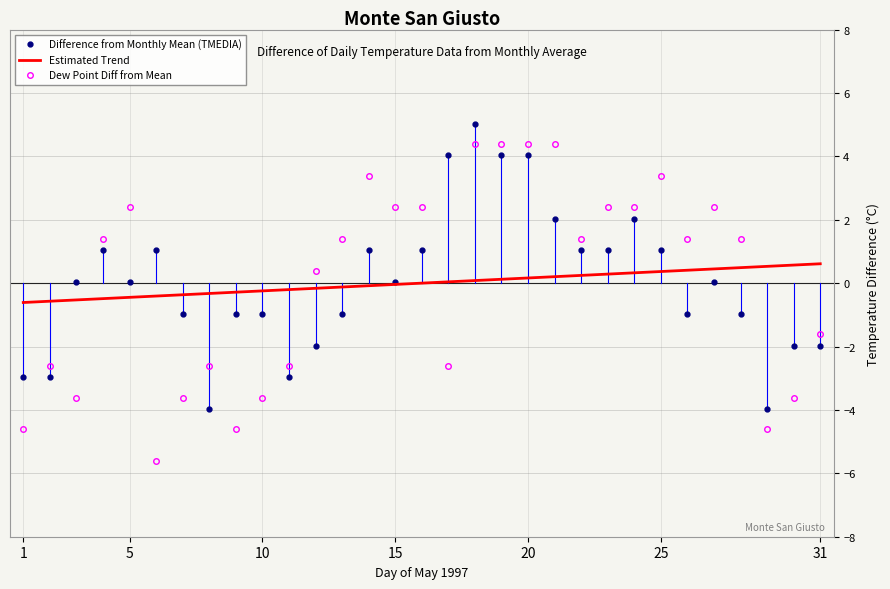

What is the smallest value displayed?

-5.6